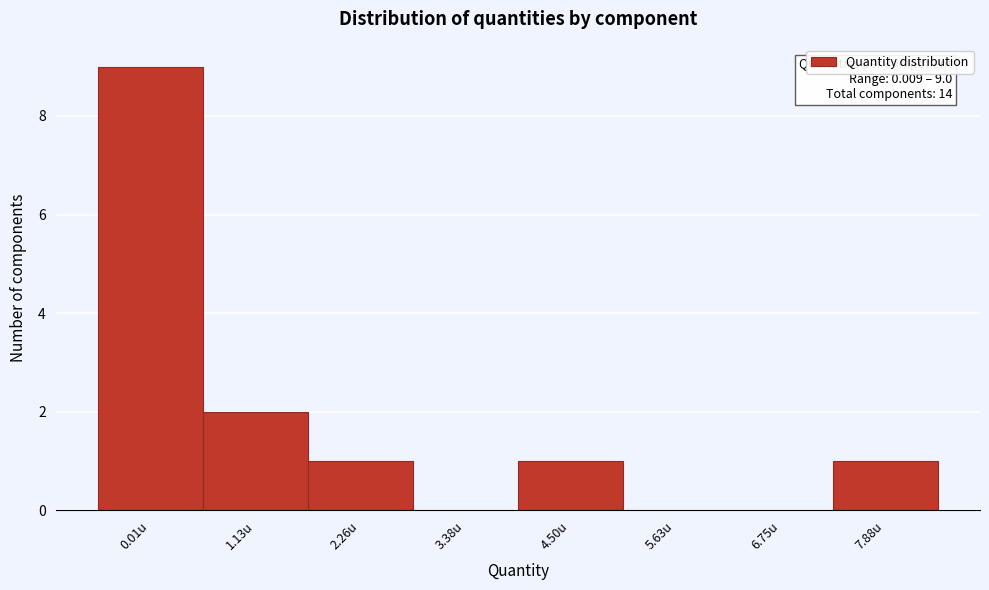

Reading left to right, transcribe all the data shown in this chart.

0.01u=9	1.13u=2	2.26u=1	3.38u=0	4.50u=1	5.63u=0	6.75u=0	7.88u=1